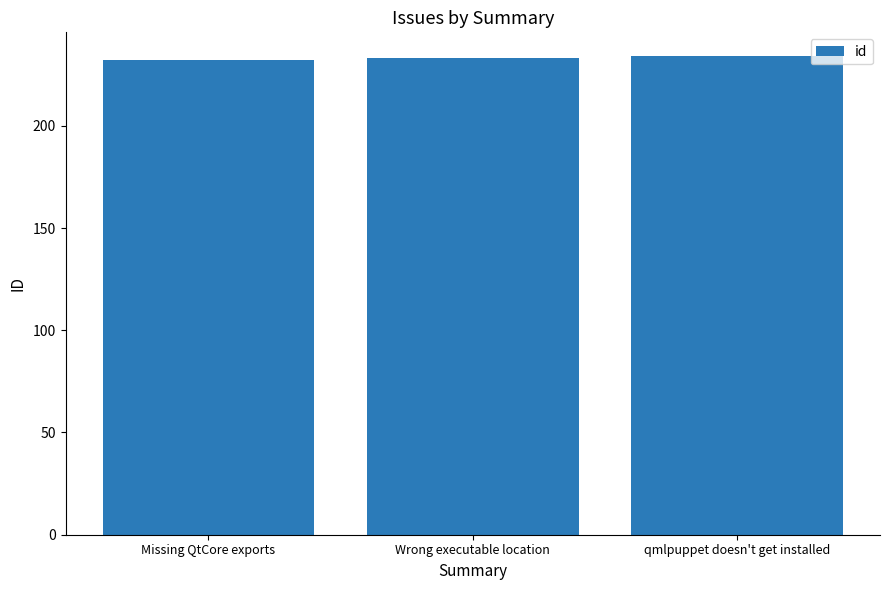

Reading right to left, transcribe all the data shown in this chart.

qmlpuppet doesn't get installed=234	Wrong executable location=233	Missing QtCore exports=232